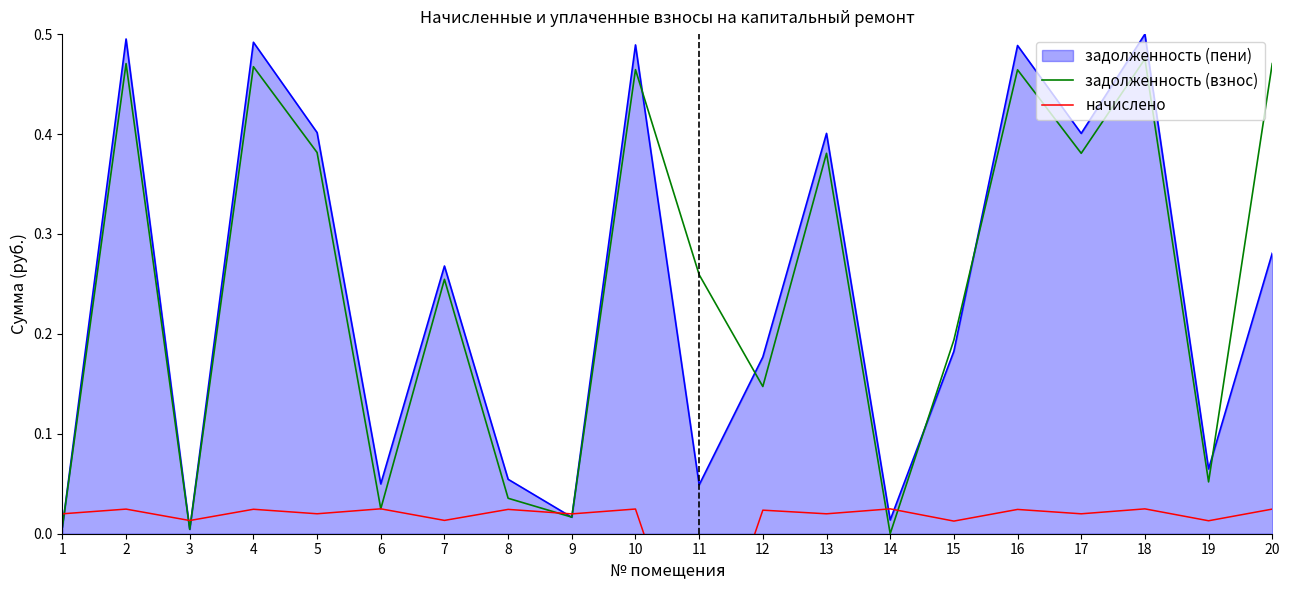

At how many categories does at least one series exceed 0?

20